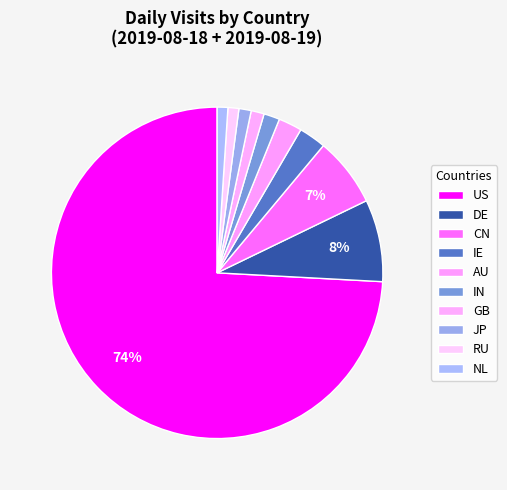

How many slices are in this pie chart?

10